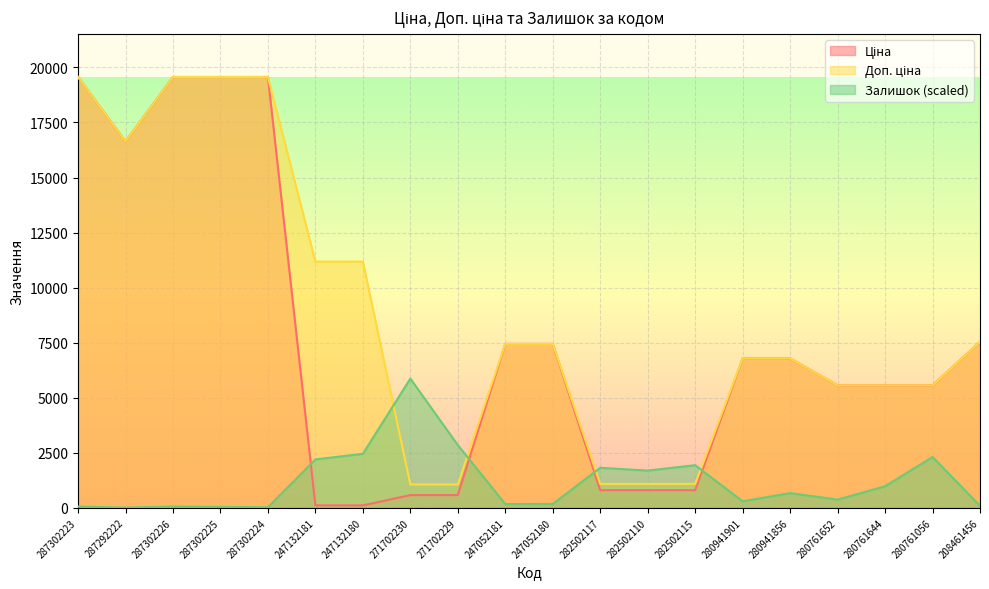

What position from the right is 271702230?

13